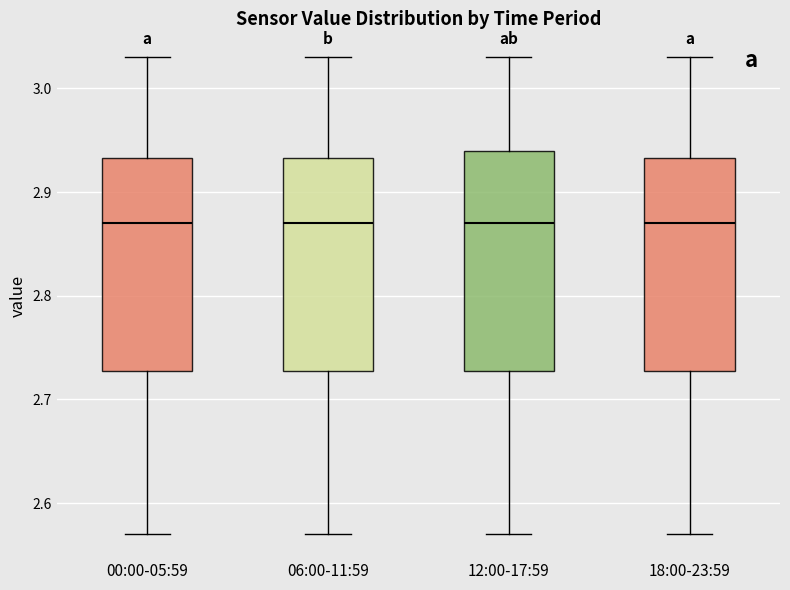

Where does the median line of the box for 06:00-11:59 sit on the y-axis? The values are not printed on the chart, so give them approximately, as read against the axis.

2.87